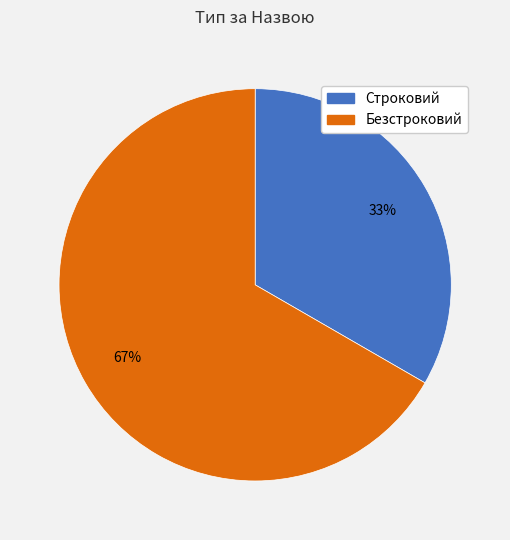

To the nearest percent, what percentage of the pie is Строковий?

33%